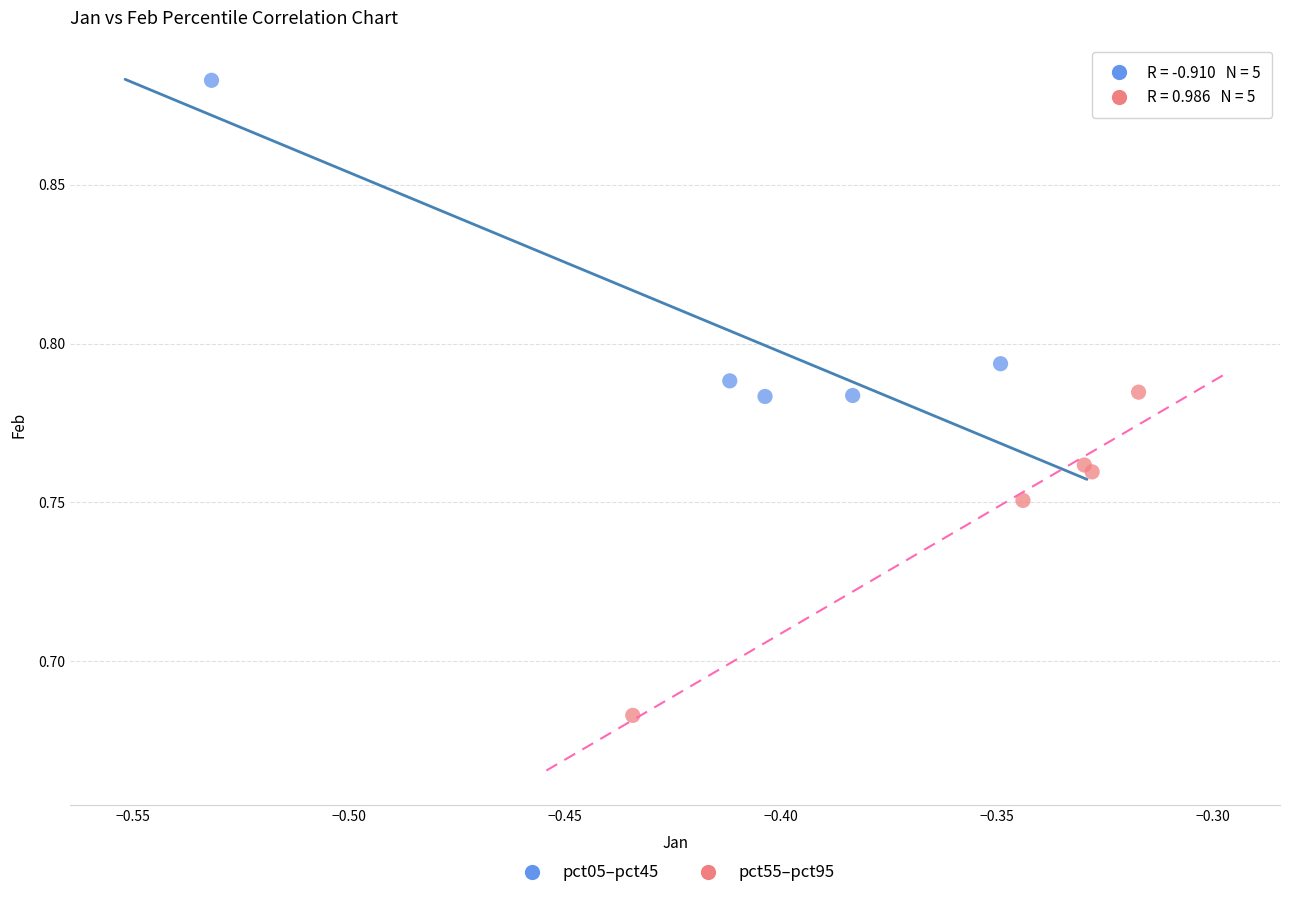

Which series reaches the maximum Y coordinate?

pct05–pct45